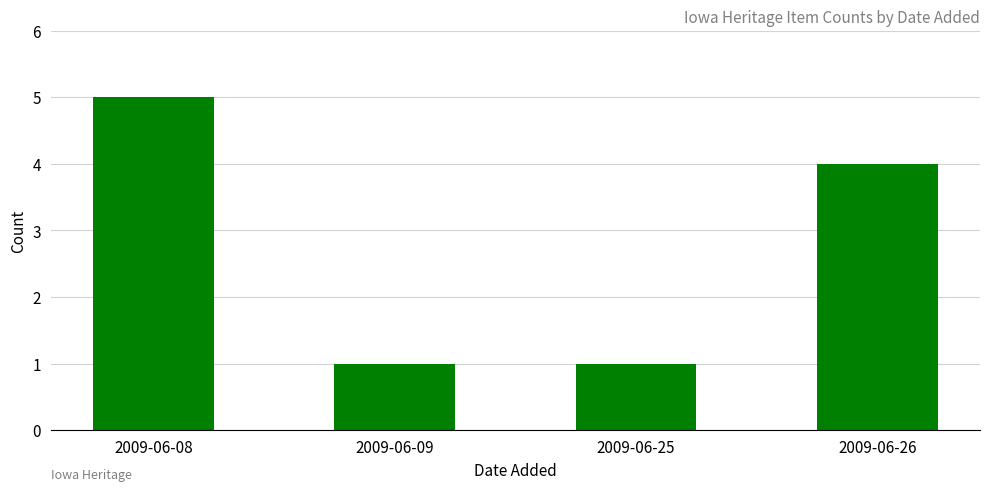

Are the bars grouped side by side (vs. stacked)?

No